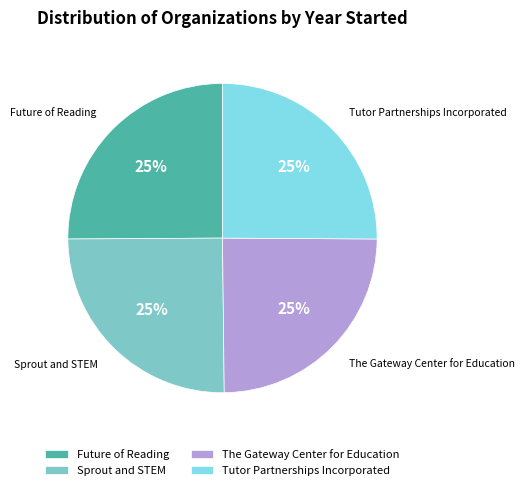

To the nearest percent, what is the combined percentage of Sprout and STEM and Tutor Partnerships Incorporated?

50%